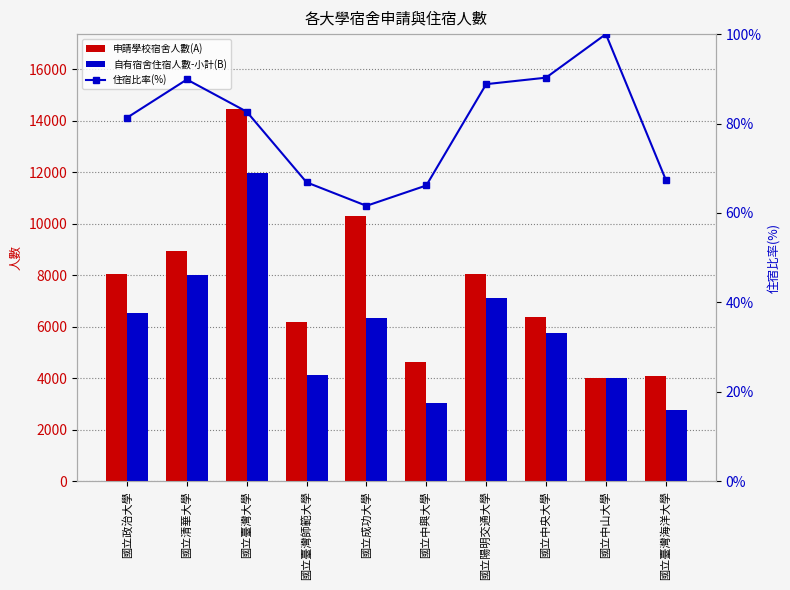

Read the 自有宿舍住宿人數-小計(B) value at 國立政治大學, to the nearest 100.

6500